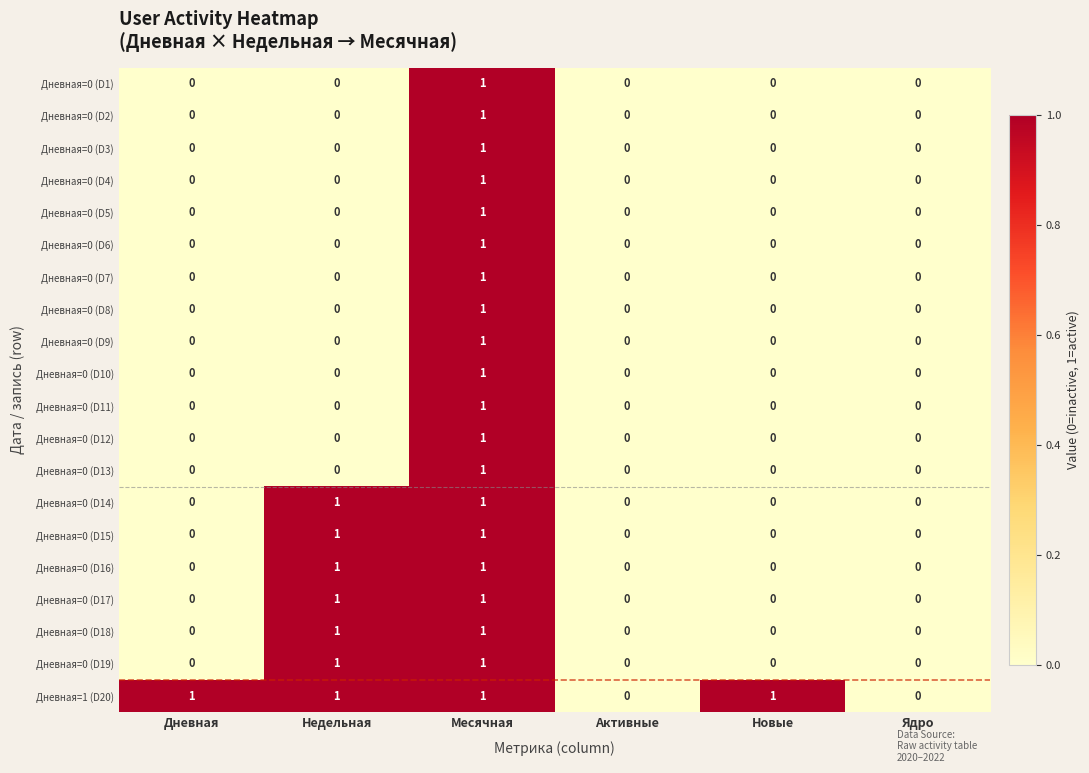

Which series changed the most between Активные and Новые?

Дневная=1 (D20)